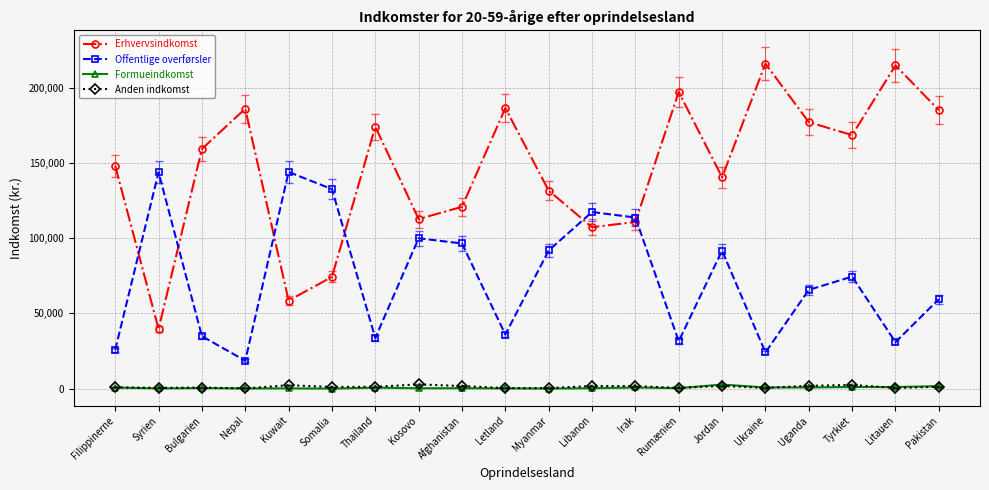

Which series has the largest total across all categories?

Erhvervsindkomst